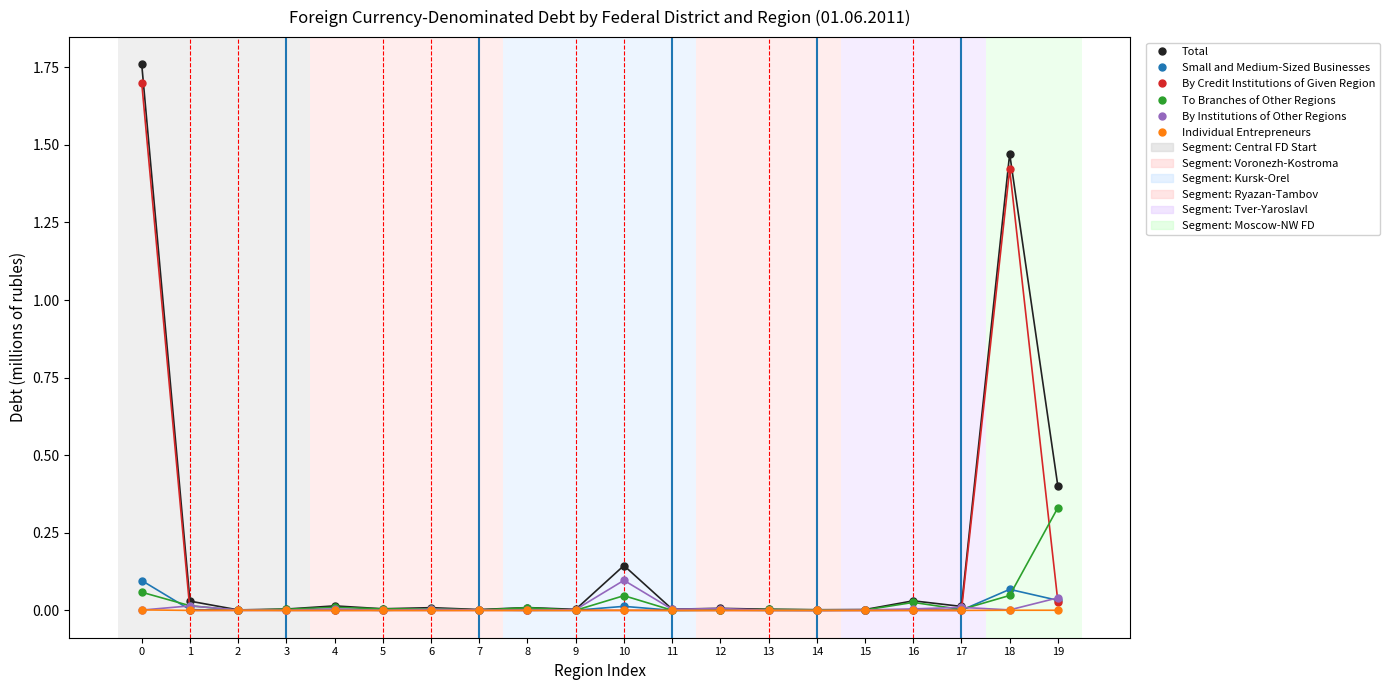

The value of Small and Medium-Sized Businesses at 17 is 0.0. True or false?

True